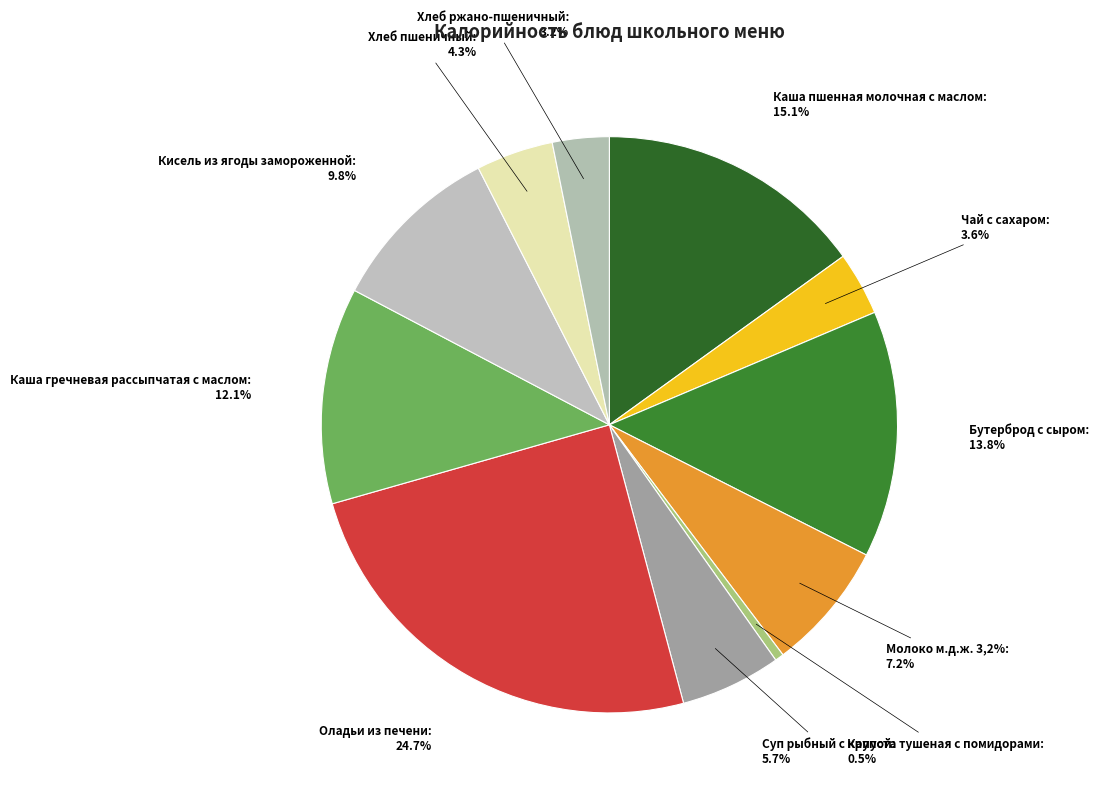

Rank the categories by value from highest to lowest.

Оладьи из печени, Каша пшенная молочная с маслом, Бутерброд с сыром, Каша гречневая рассыпчатая с маслом, Кисель из ягоды замороженной, Молоко м.д.ж. 3,2%, Суп рыбный с крупой, Хлеб пшеничный, Чай с сахаром, Хлеб ржано-пшеничный, Капуста тушеная с помидорами